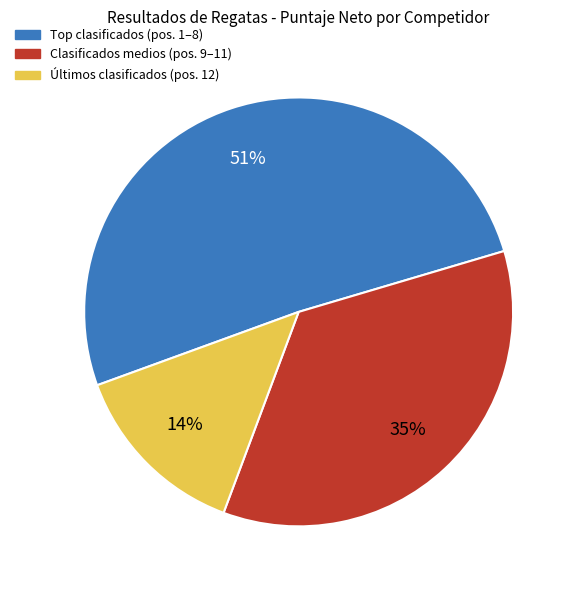

To the nearest percent, what is the average slice percentage?

33%